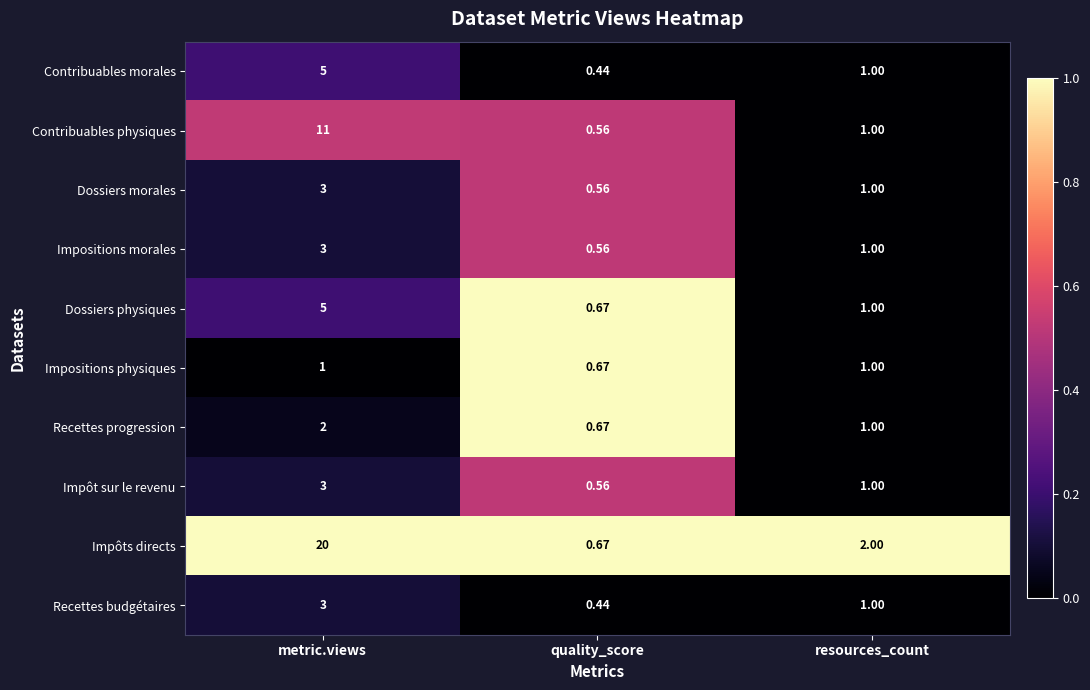

Which series has the widest spread of values?

Impôts directs